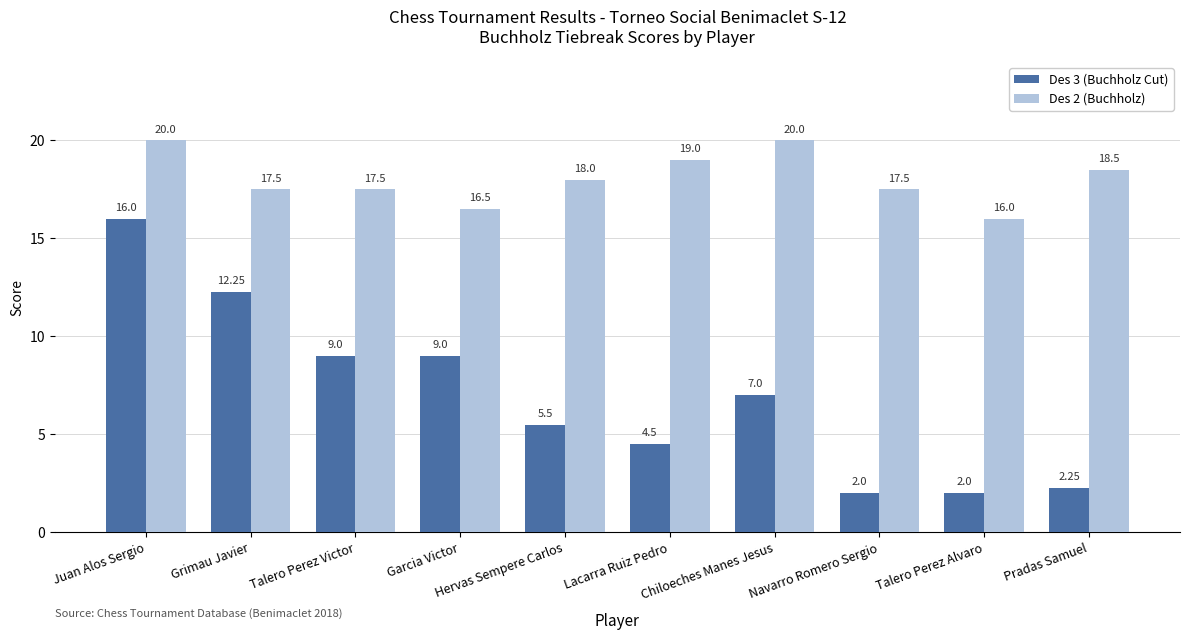

Which series has the largest total across all categories?

Des 2 (Buchholz)